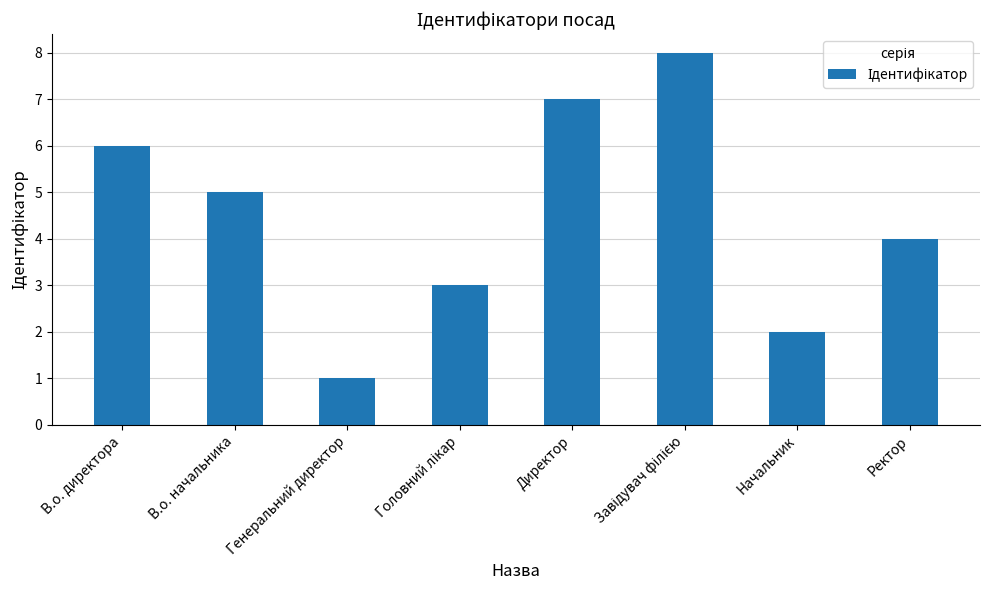

Where does the data first go above 5?

В.о. директора